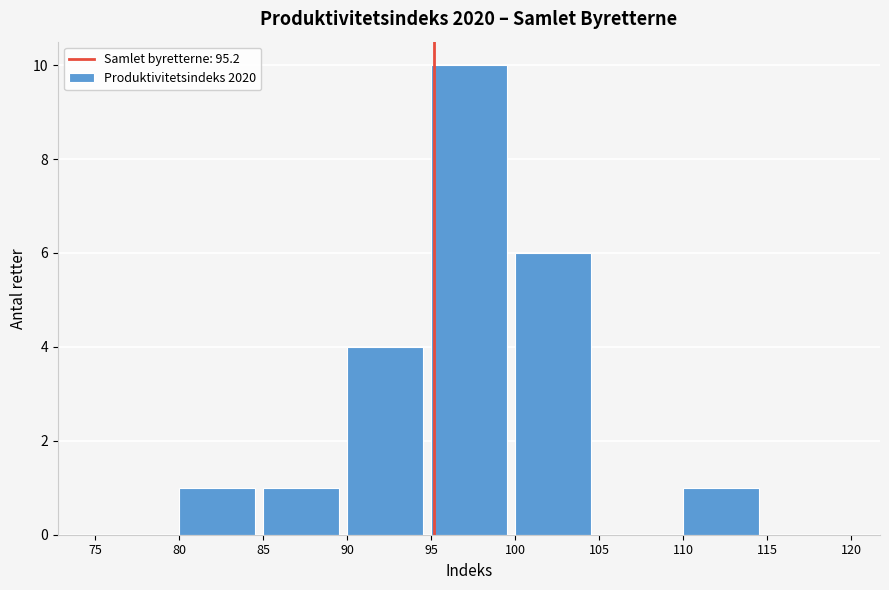

Reading left to right, list every bar in this chart as the range it spans on the x-axis followed by its height. The values are not printed on the chart, so give them approximately, as read against the axis.

75 to 80: 0
80 to 85: 1
85 to 90: 1
90 to 95: 4
95 to 100: 10
100 to 105: 6
105 to 110: 0
110 to 115: 1
115 to 120: 0